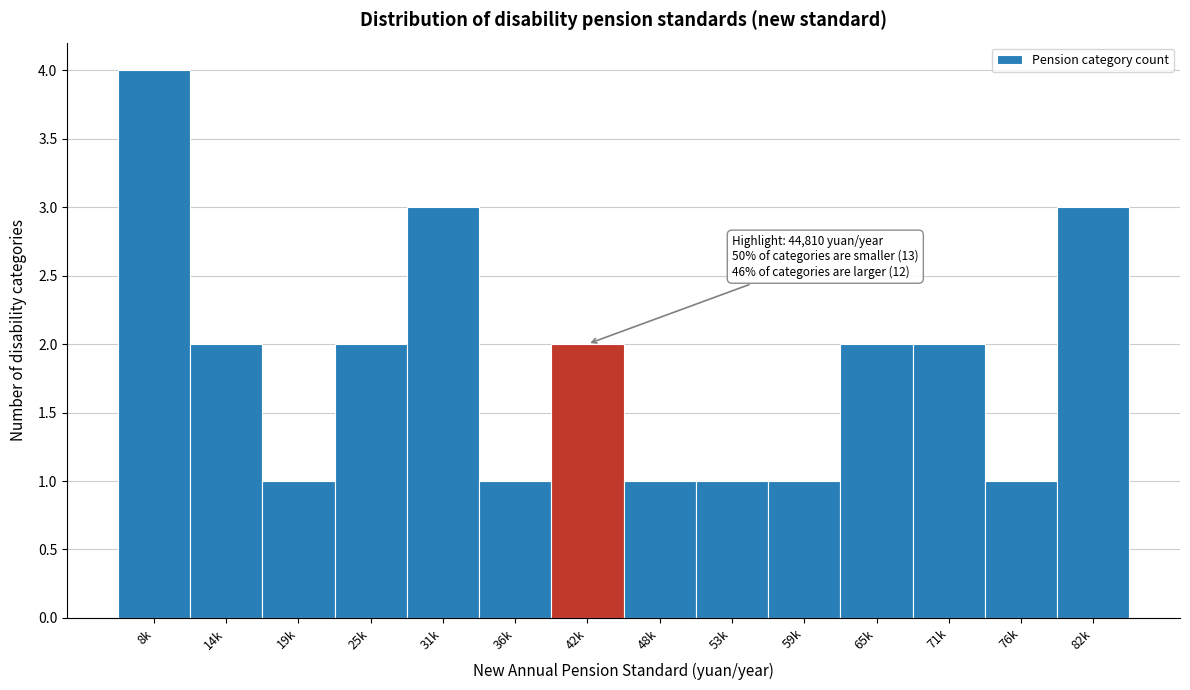

Reading left to right, extract all data points from this chart.

4	2	1	2	3	1	2	1	1	1	2	2	1	3